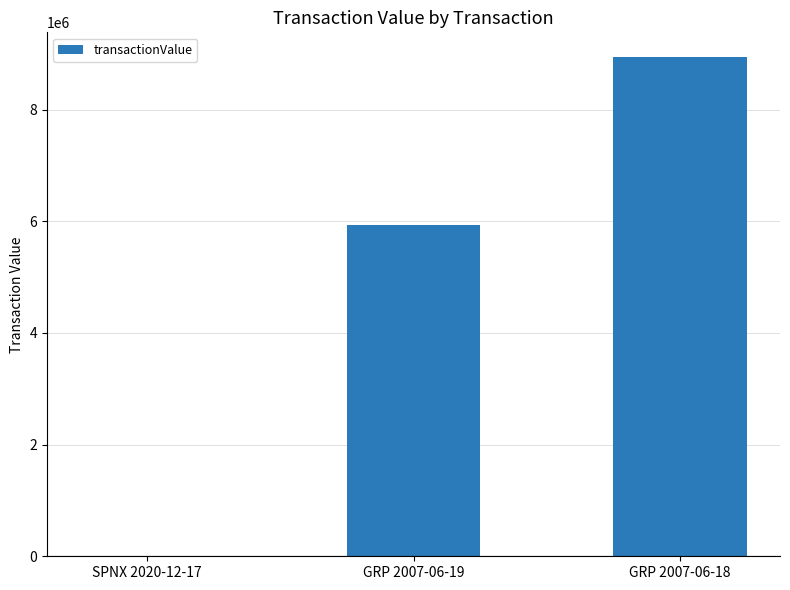

What is the change in value from GRP 2007-06-19 to GRP 2007-06-18?

+3004910